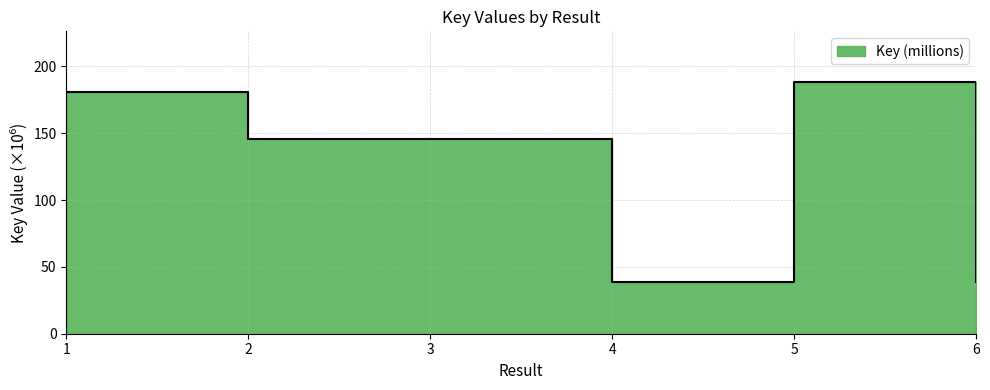

Rank the categories by value from highest to lowest.

5, 1, 2, 3, 6, 4